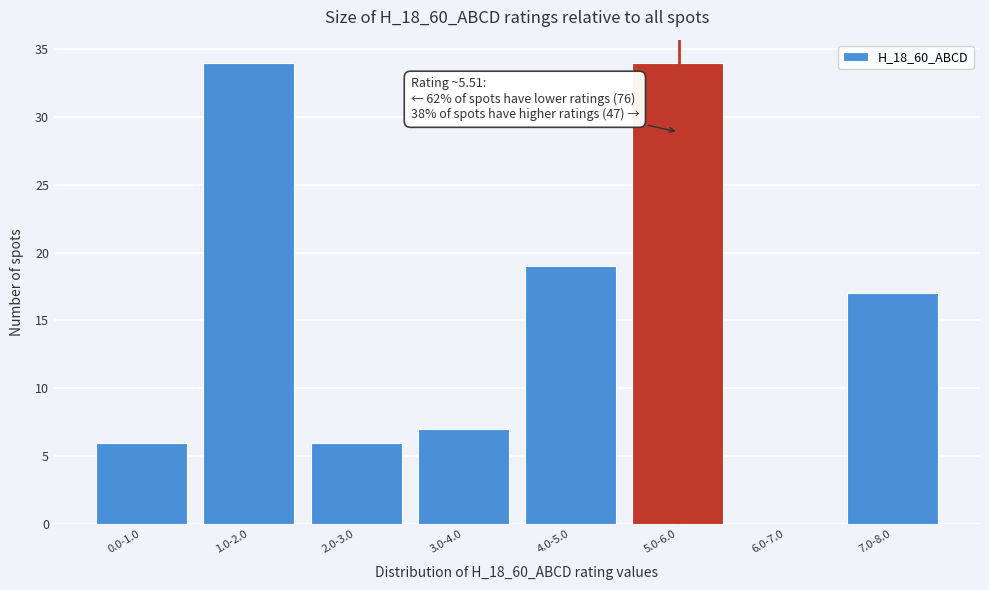

Reading left to right, list all the values displayed in this chart.

0.0-1.0=6	1.0-2.0=34	2.0-3.0=6	3.0-4.0=7	4.0-5.0=19	5.0-6.0=34	6.0-7.0=0	7.0-8.0=17